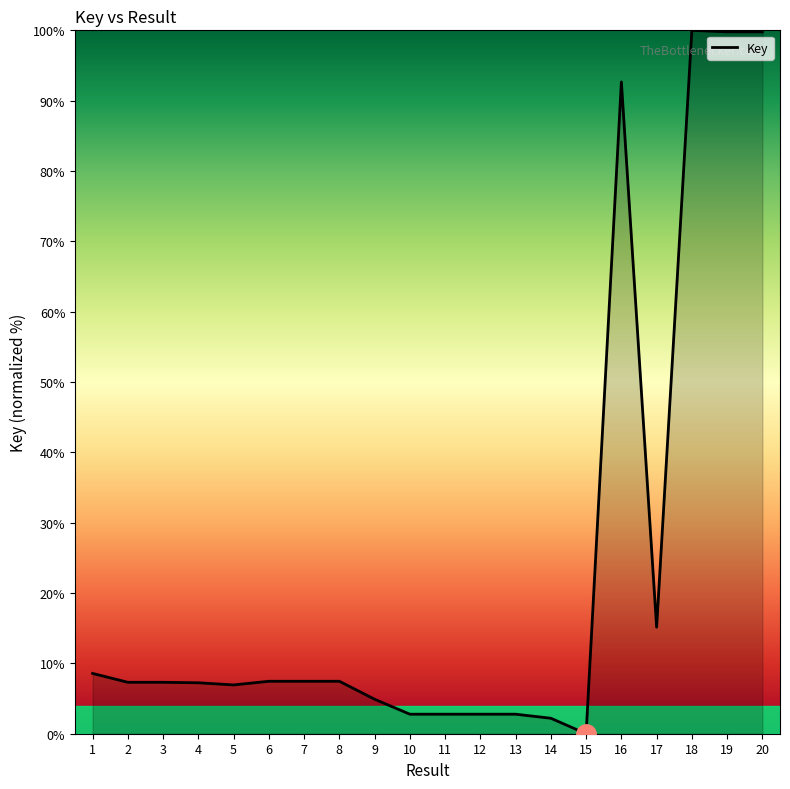

The chart shows a value of 2.8 at 10. True or false?

True